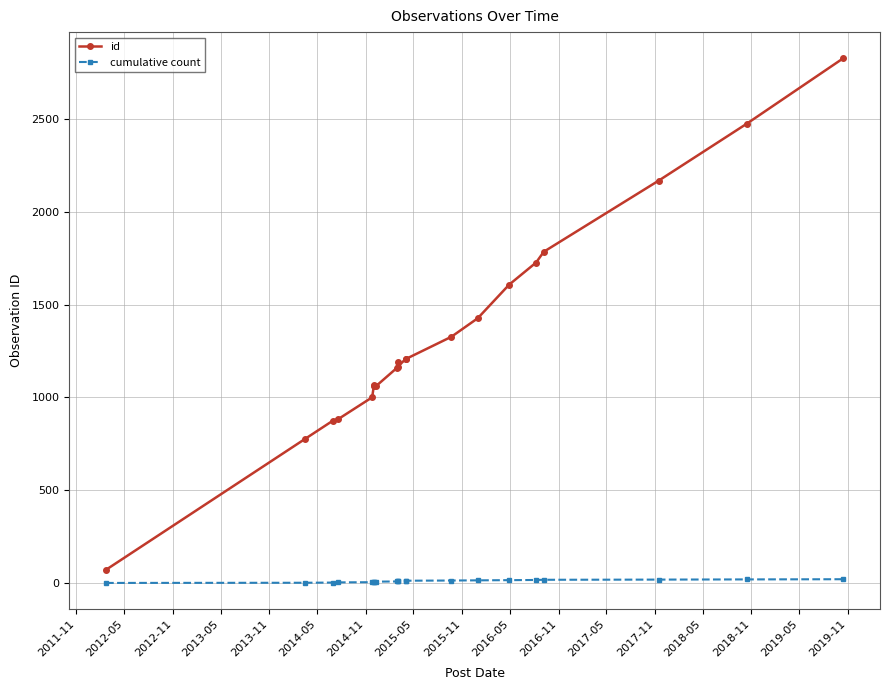

What is the sum of all id values?

28076